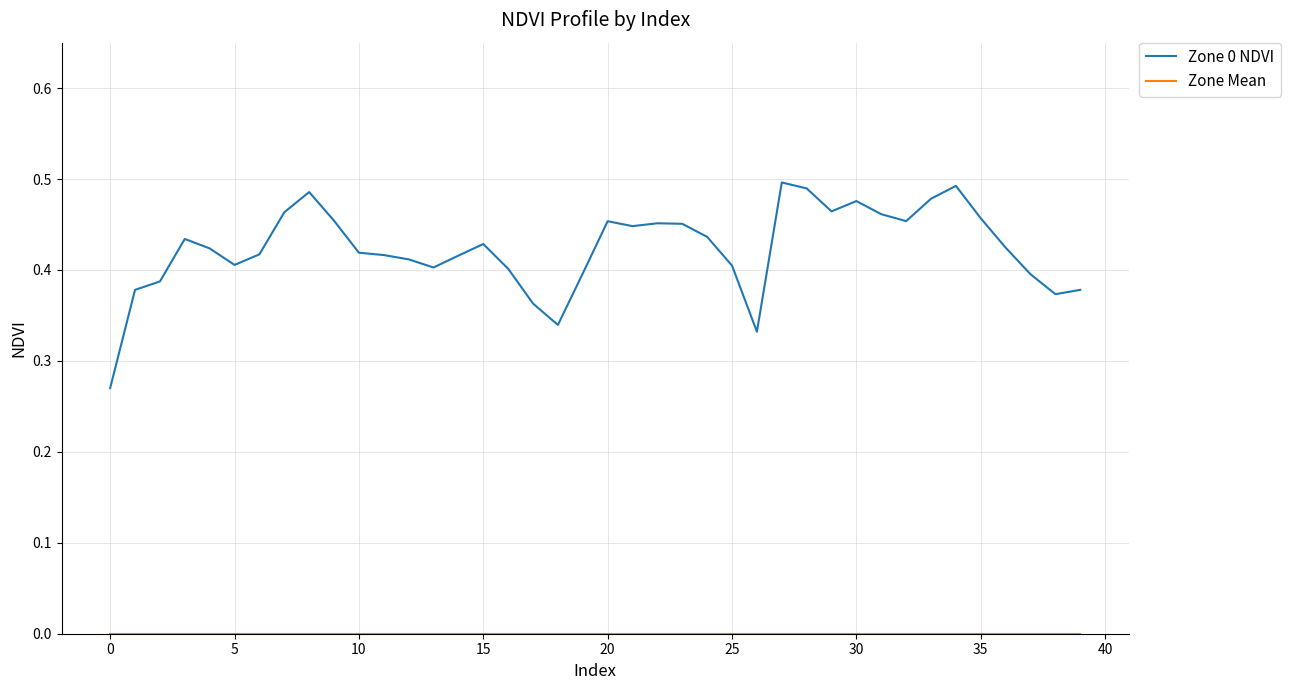

Which series has the largest range (max minus min)?

Zone 0 NDVI